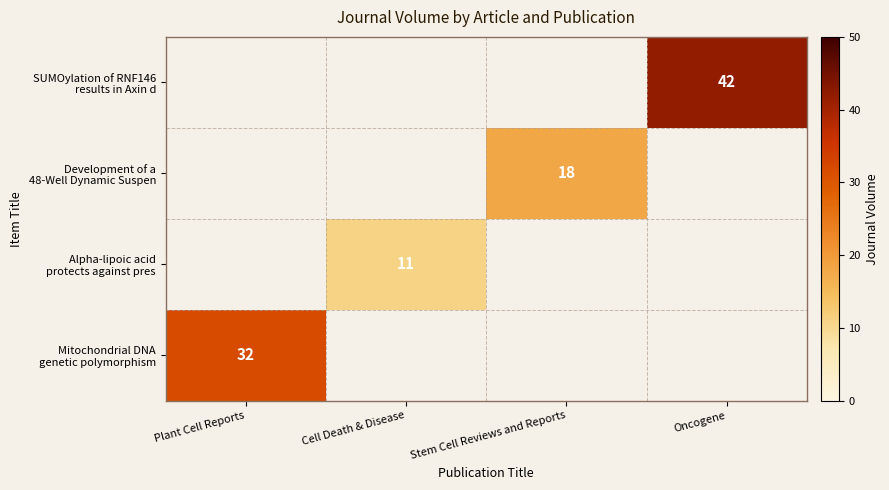

The Mitochondrial DNA genetic polymorphism series shows 32 at Plant Cell Reports. True or false?

True